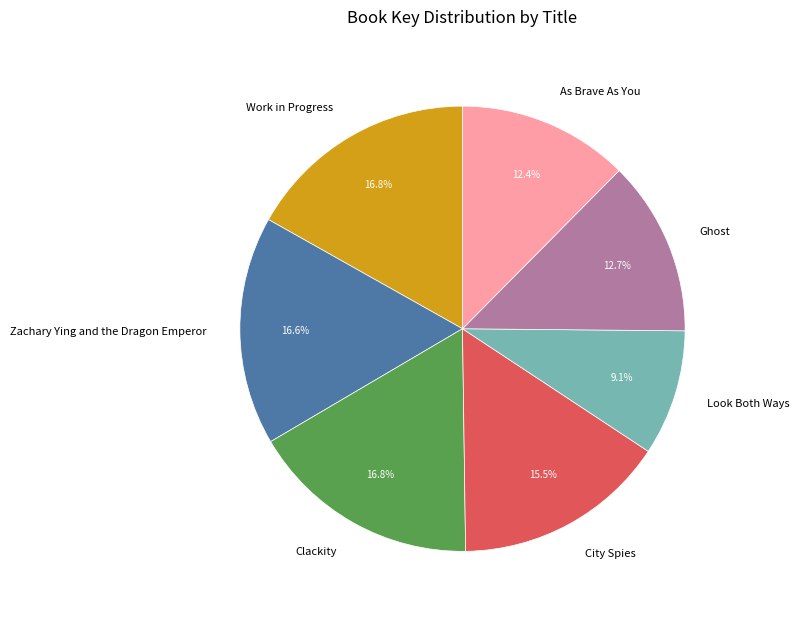

How much of the chart is everything except City Spies?

84.5%